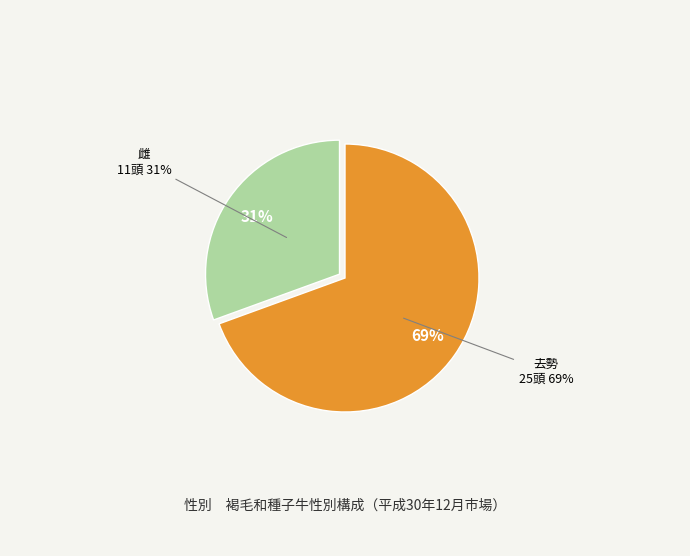

What percentage is the 去勢 slice, to the nearest percent?

69%